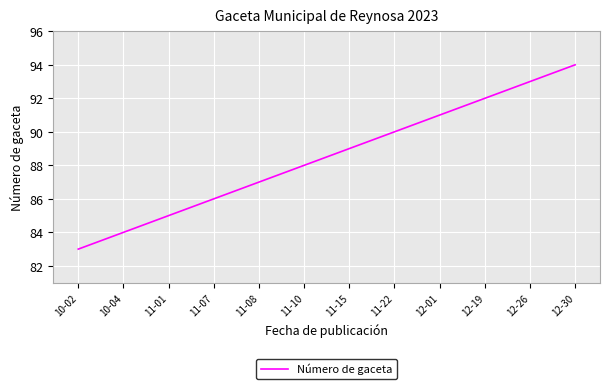

What position from the left is 11-08?

5